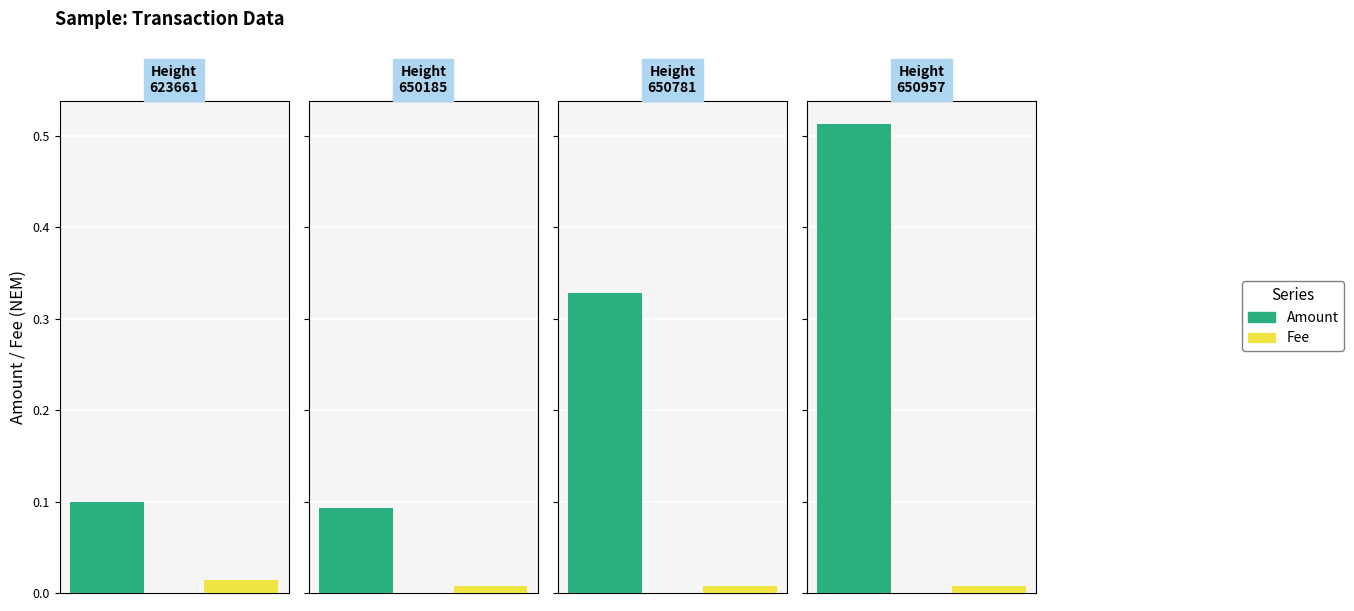

What is the difference between the highest and lowest values at 650185?

0.1